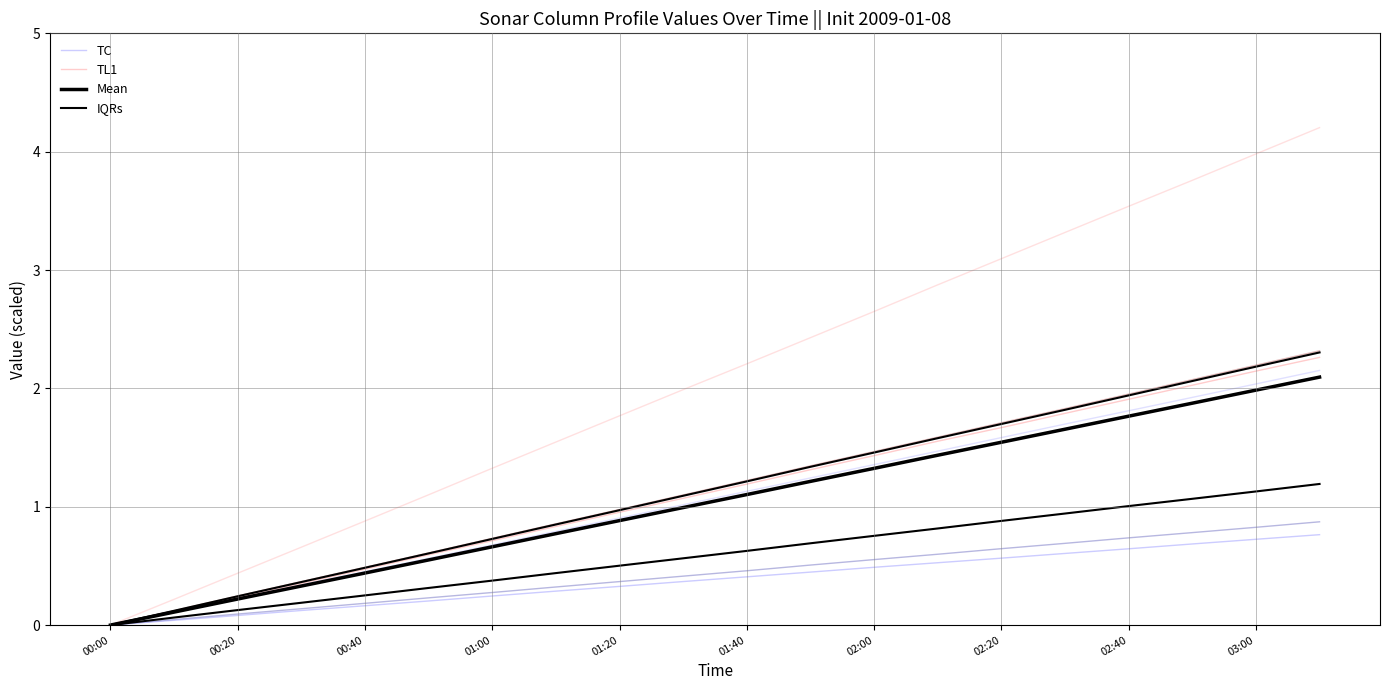

True or false: IQRs has more than 1 points higher than both neighbors.

False